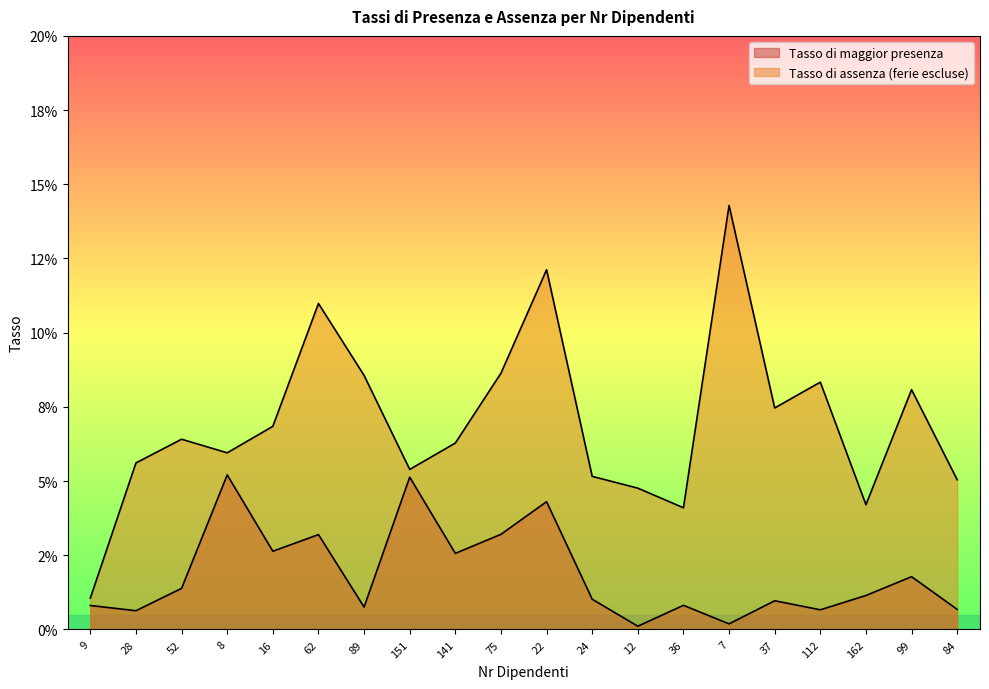

Rank the series by their maximum value, from lowest to highest.

Tasso di maggior presenza, Tasso di assenza (ferie escluse)